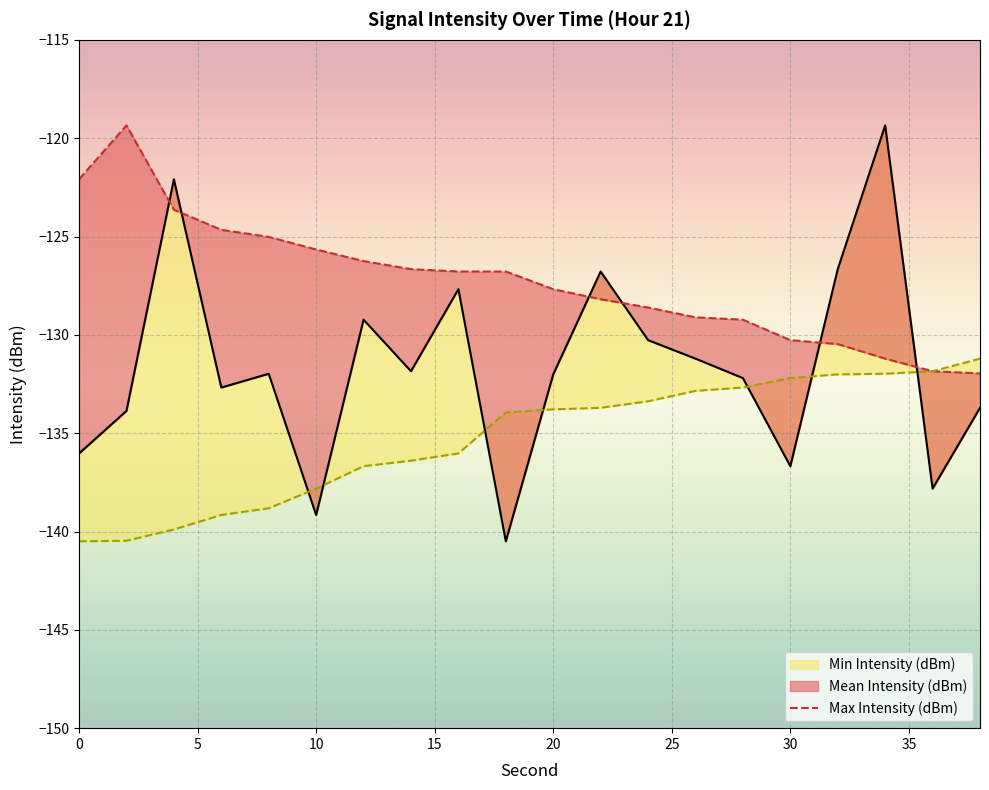

Reading left to right, transcribe all the data shown in this chart.

Mean Intensity (dBm): -136.0	-133.9	-122.1	-132.7	-132.0	-139.2	-129.2	-131.8	-127.7	-140.5	-132.0	-126.8	-130.3	-131.2	-132.2	-136.7	-126.7	-119.3	-137.8	-133.7
Max Intensity (dBm): -122.1	-119.3	-123.6	-124.7	-125.0	-125.7	-126.2	-126.7	-126.8	-126.8	-127.7	-128.2	-128.6	-129.1	-129.2	-130.3	-130.5	-131.2	-131.8	-132.0
Min Intensity (dBm): -140.5	-140.5	-139.9	-139.2	-138.8	-137.8	-136.7	-136.4	-136.0	-133.9	-133.8	-133.7	-133.4	-132.8	-132.7	-132.2	-132.0	-132.0	-131.8	-131.2